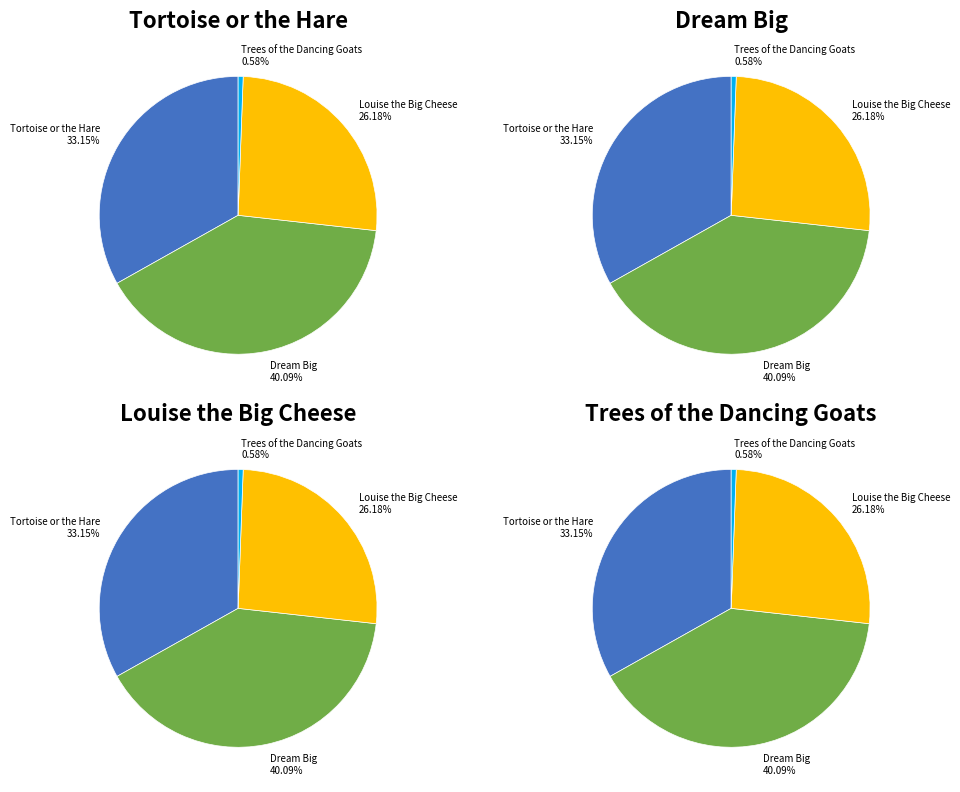

Is the sum of Louise the Big Cheese and Dream Big greater than half?

Yes